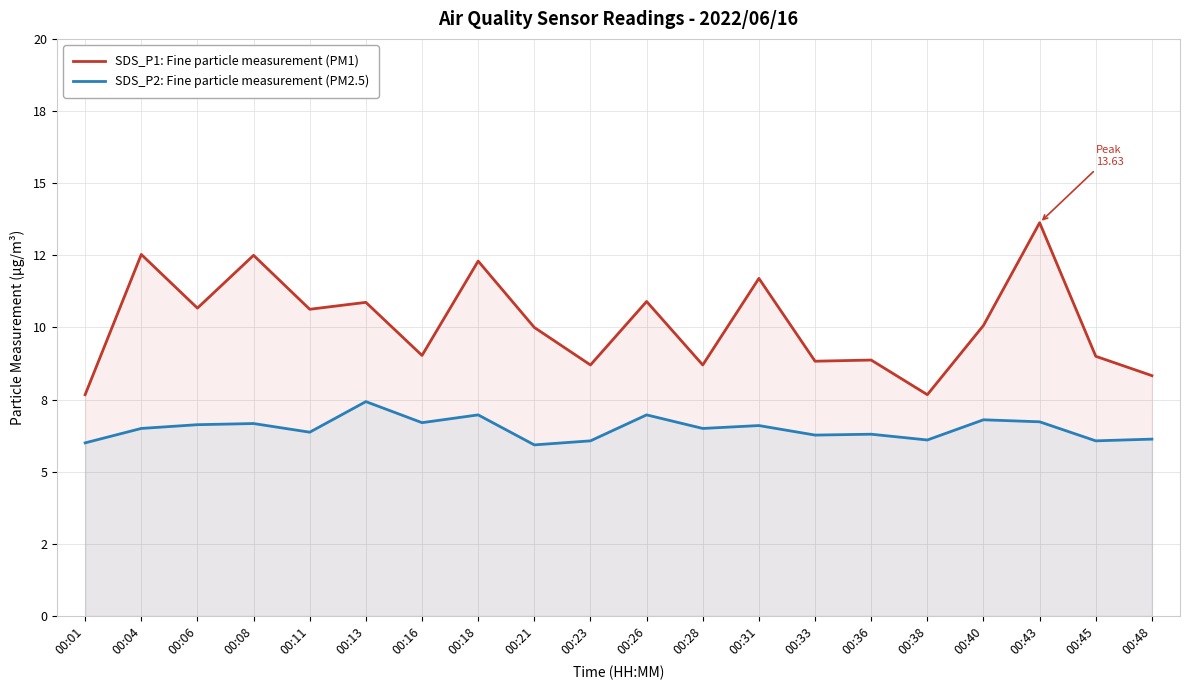

What is the sum of all SDS_P1: Fine particle measurement (PM1) values?

202.6